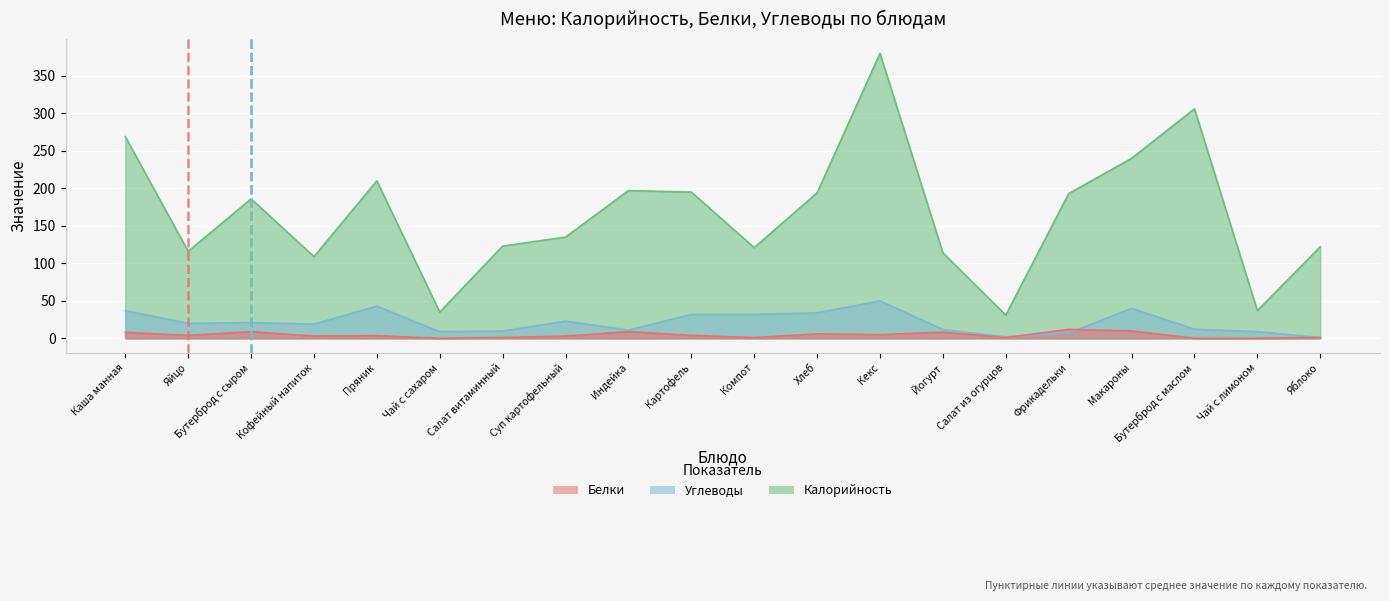

Reading right to left, transcribe all the data shown in this chart.

Калорийность: 122.0	37.0	306.0	240.0	193.0	31.0	114.0	380.0	194.0	121.0	195.0	197.0	135.0	123.0	35.0	210.0	109.0	186.0	116.0	269.0
Белки: 1.0	0.1	0.0	10.0	12.0	1.0	8.2	5.0	6.0	1.0	4.0	9.0	3.0	1.2	0.0	3.6	3.0	9.0	4.0	8.0
Углеводы: 1.0	9.0	12.3	40.0	7.0	2.0	11.8	50.0	34.0	32.0	32.0	11.0	23.0	9.8	9.0	43.0	19.0	21.0	20.0	37.0